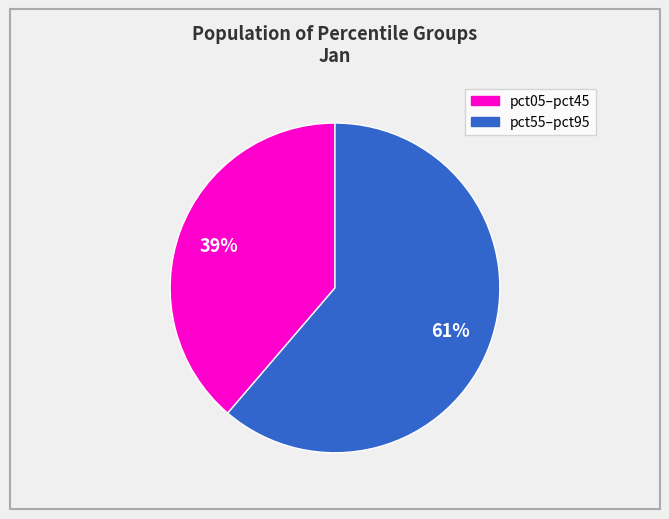

Is there any slice that represents more than half of the pie?

Yes